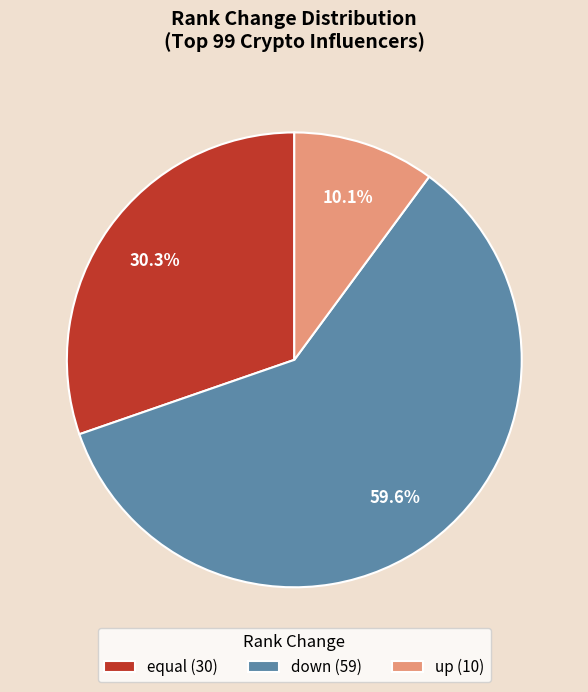

Does down (59) represent more than half of the total?

Yes